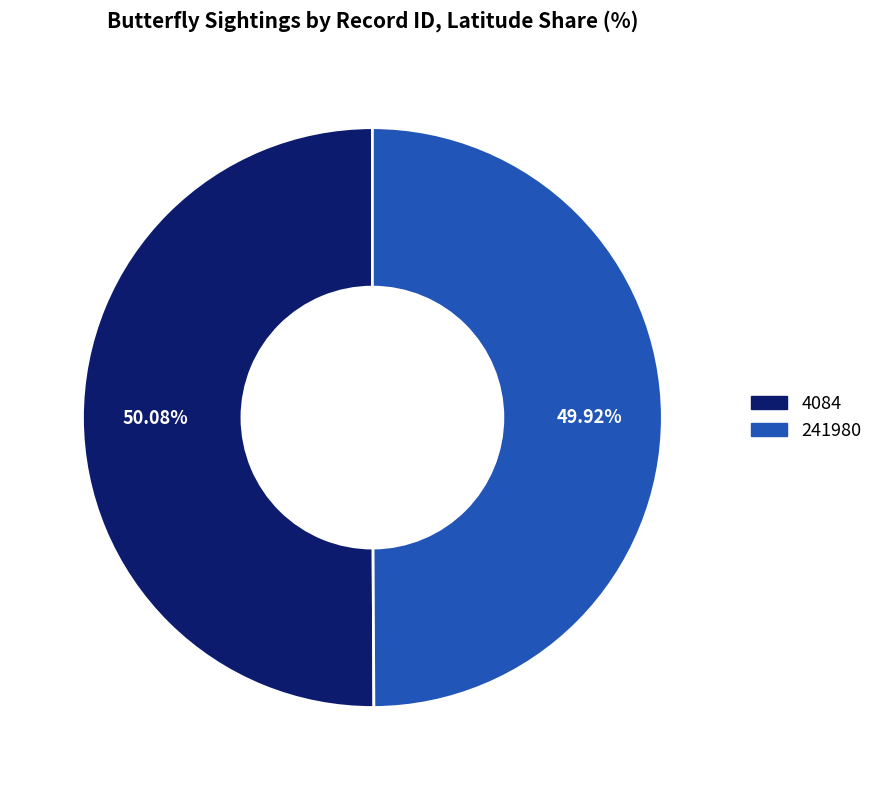

What portion of the pie excludes 4084?

49.9%